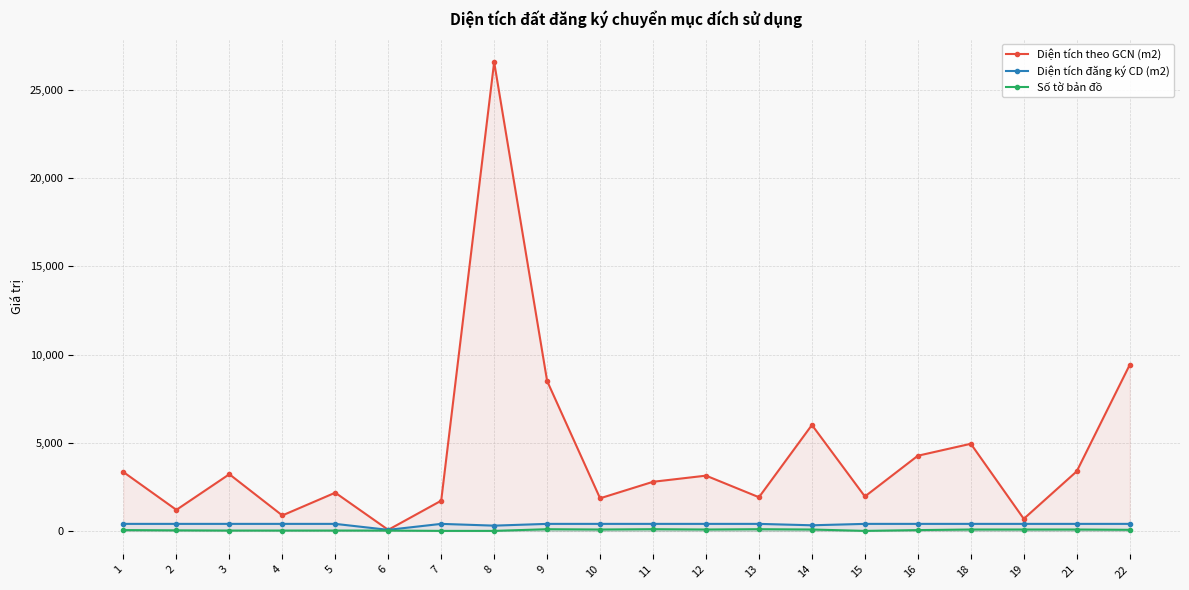

What is the smallest value displayed?

2.0